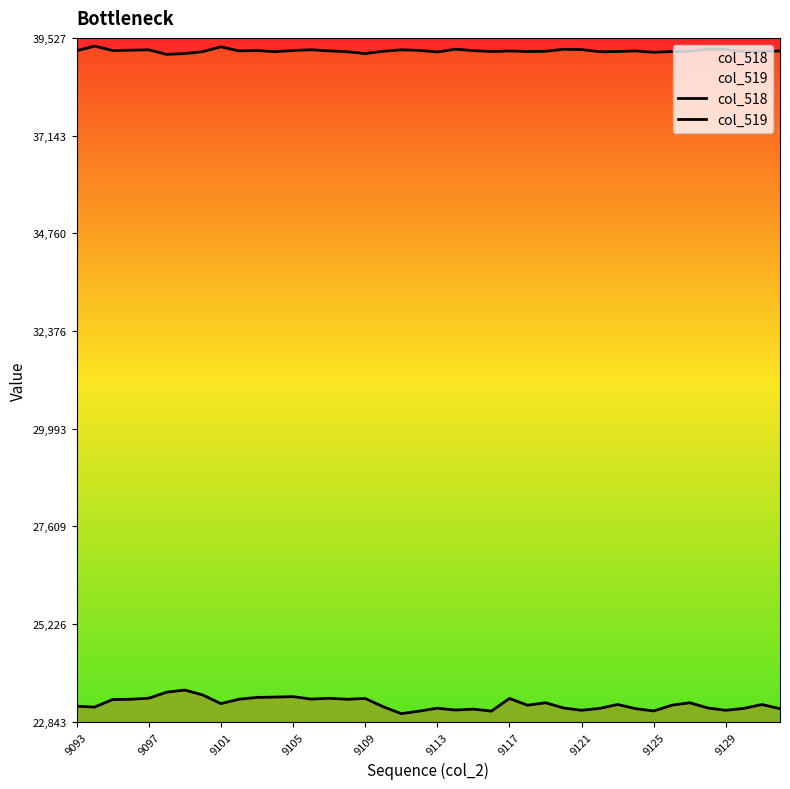

True or false: col_518 and col_519 cross at least once.

False